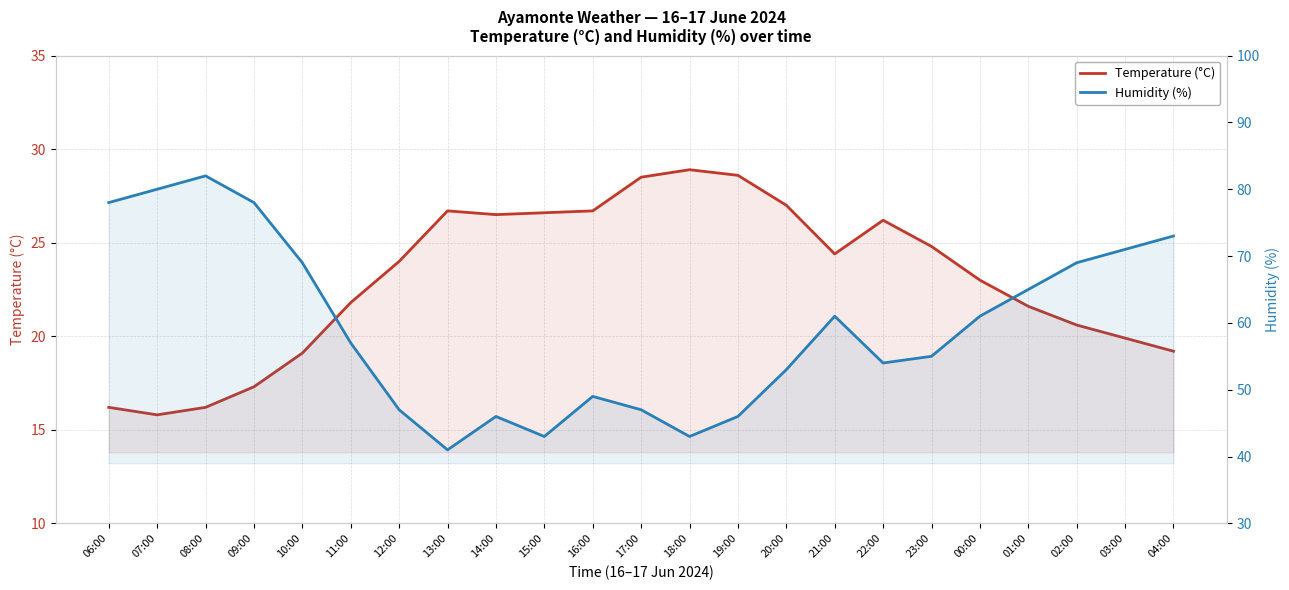

Which series has the widest spread of values?

Humidity (%)